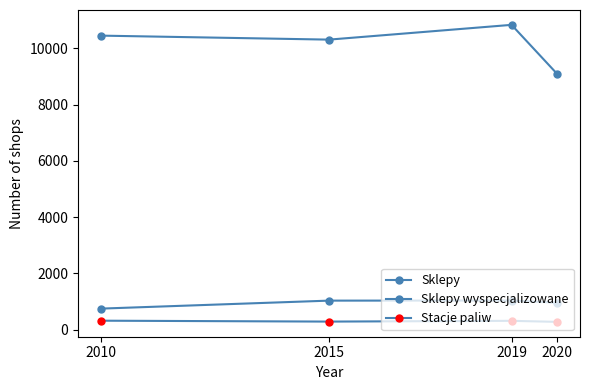

Count the number of categories in the chart.

4